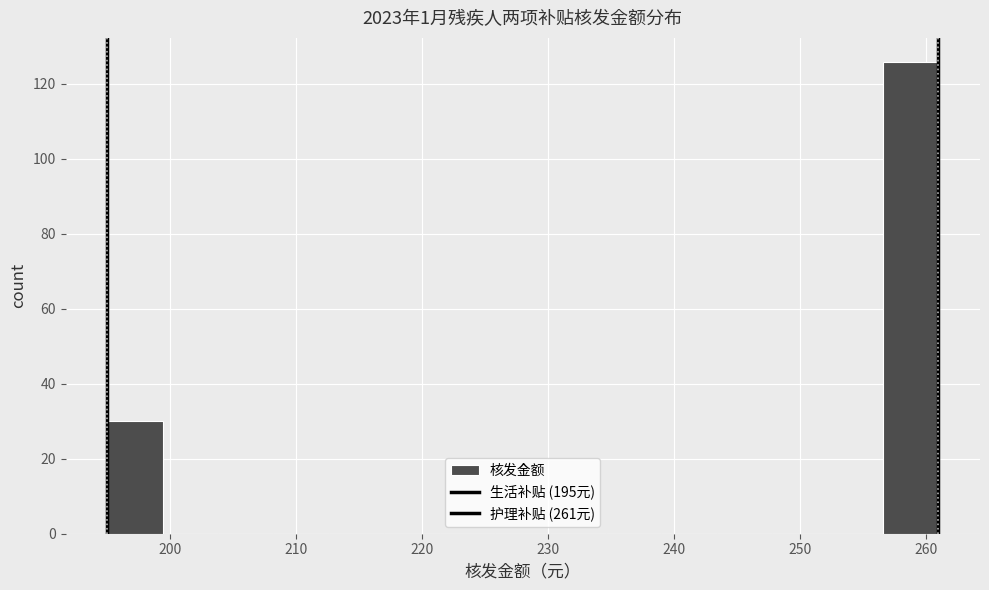

What is the height of the bar covering 256.6 to 261.0 on the x-axis? Neither the bar edges nor the heights are printed on the chart, so give them approximately, as read against the axes.

126